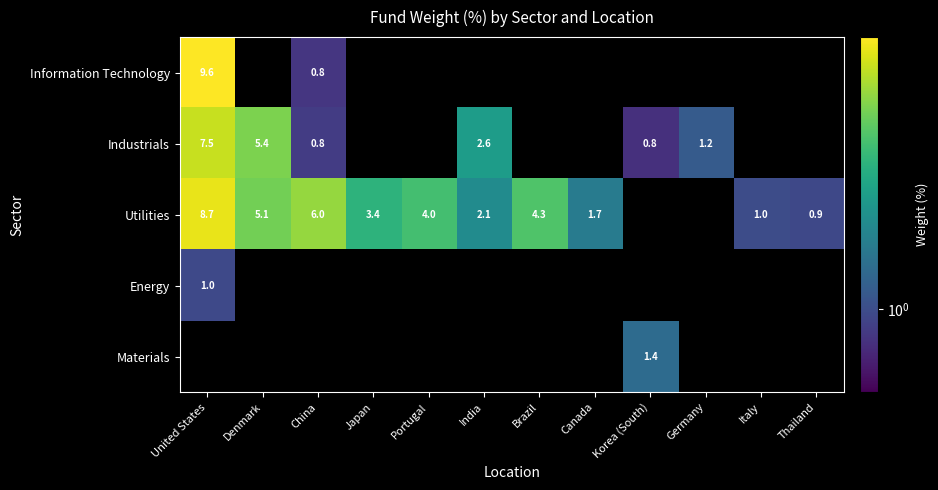

Is it true that Utilities equals 1.7 at Canada?

True